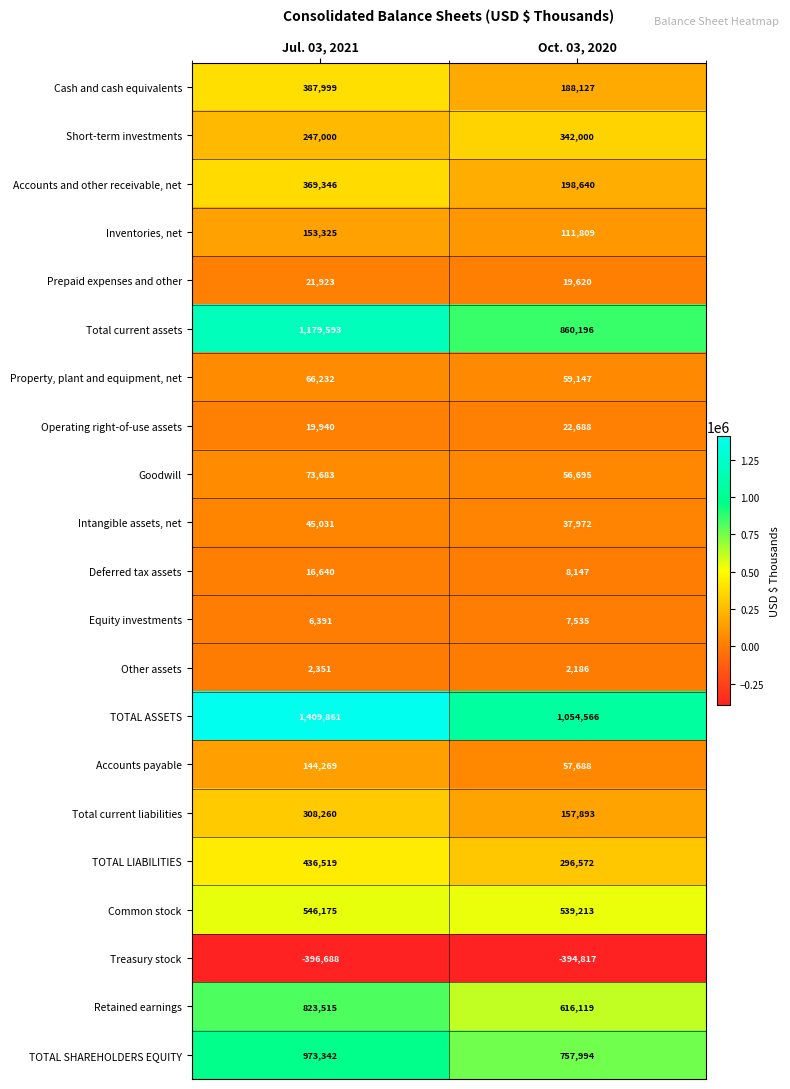

What is the difference between the highest and lowest values at Jul. 03, 2021?

1806549